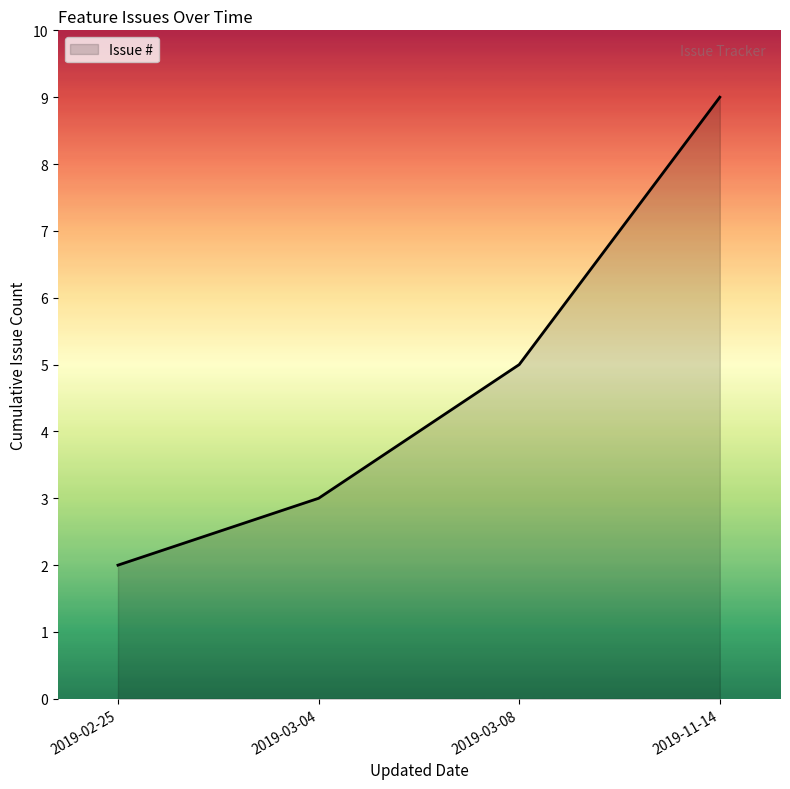

What position from the right is 2019-03-08?

2